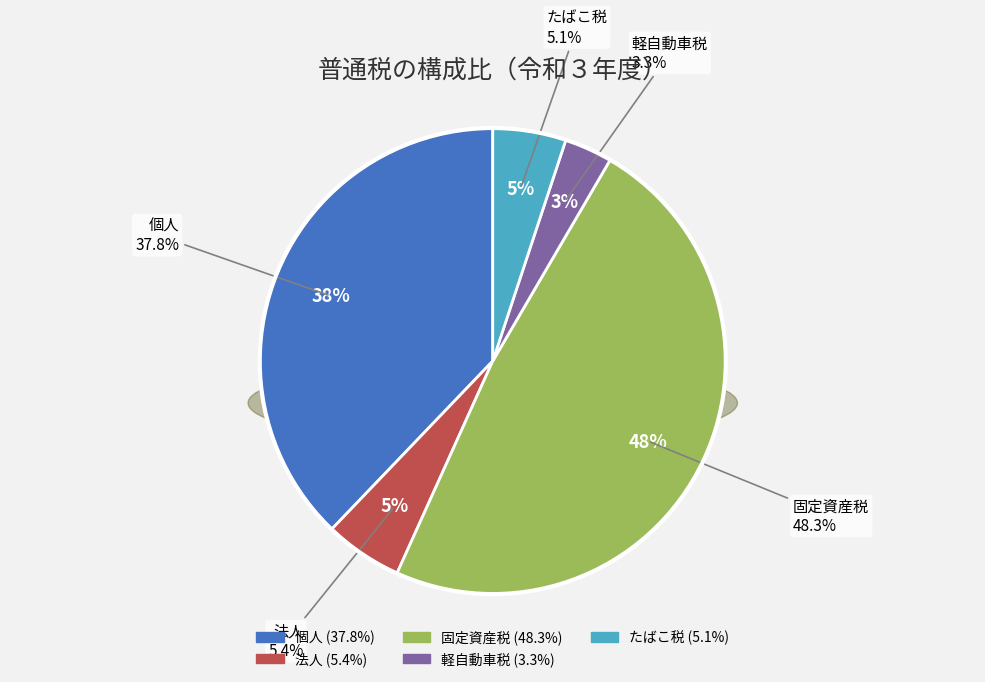

Which slice is the smallest?

軽自動車税